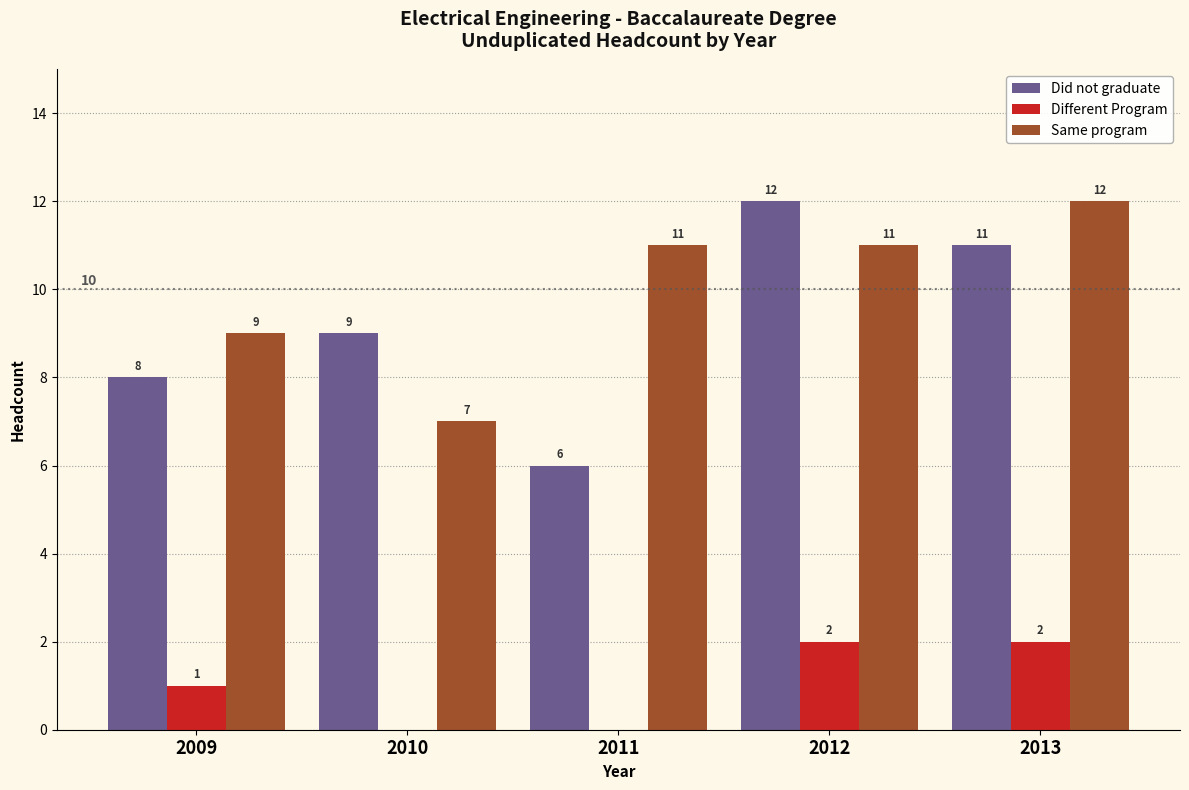

Reading left to right, list all the values displayed in this chart.

Did not graduate: 2009=8	2010=9	2011=6	2012=12	2013=11
Different Program: 2009=1	2010=0	2011=0	2012=2	2013=2
Same program: 2009=9	2010=7	2011=11	2012=11	2013=12